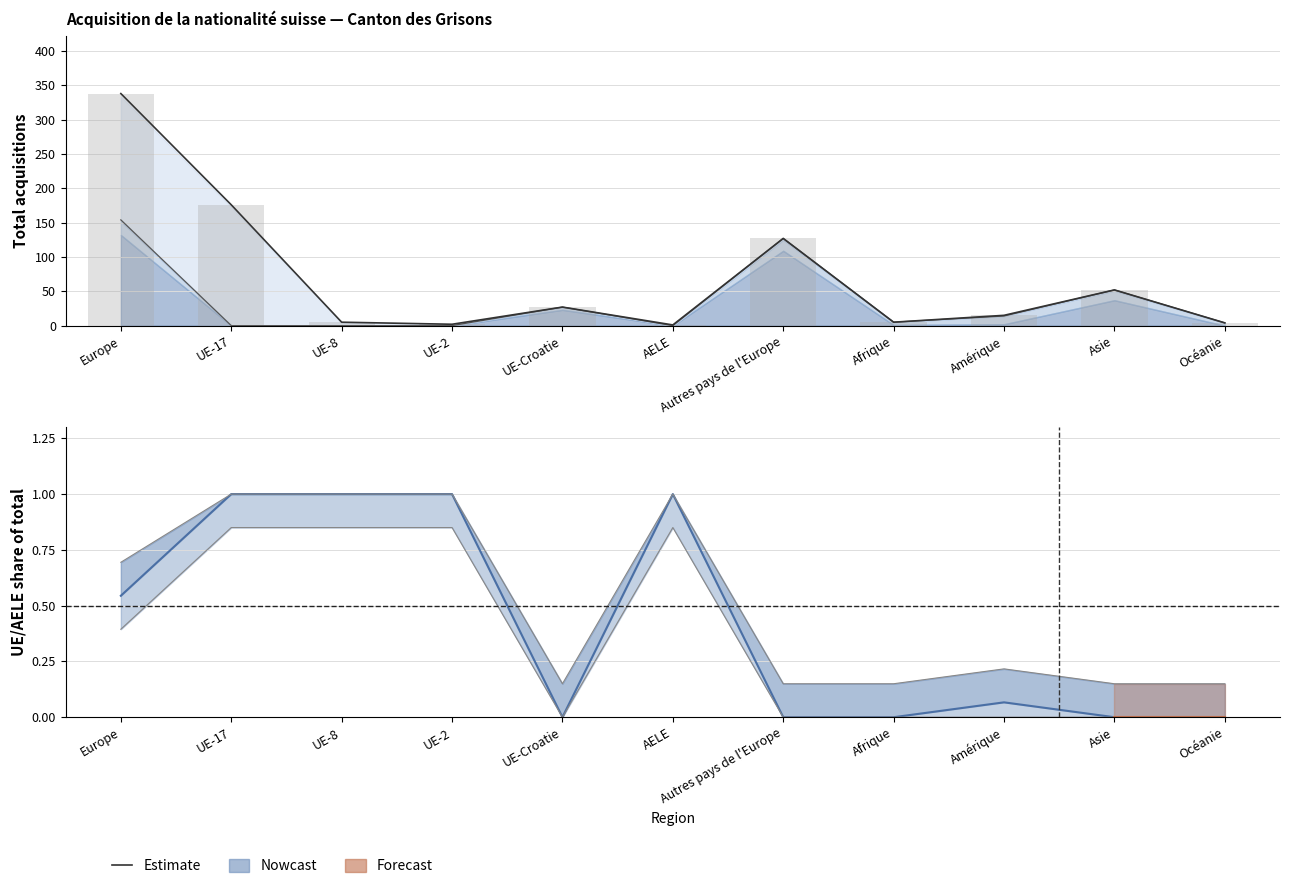

Is it true that the value at UE-2 is 1.7?

False